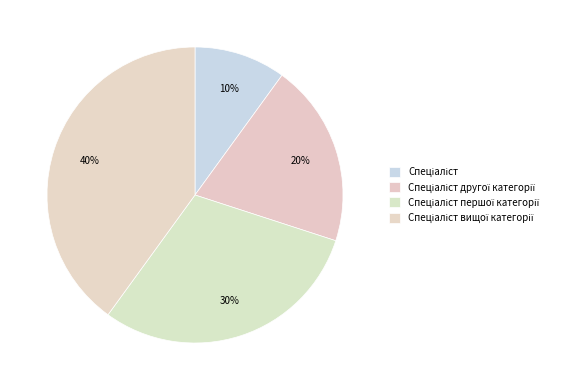

Is it true that Спеціаліст is 20% of the pie?

False